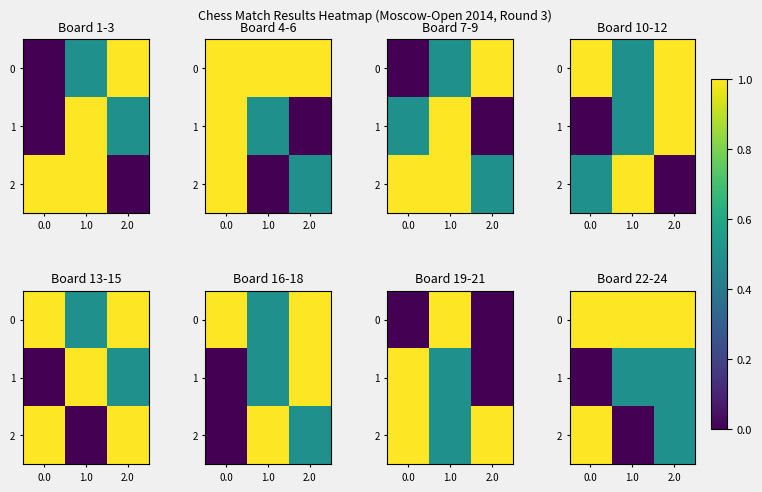

At how many categories does at least one series exceed 0?

3